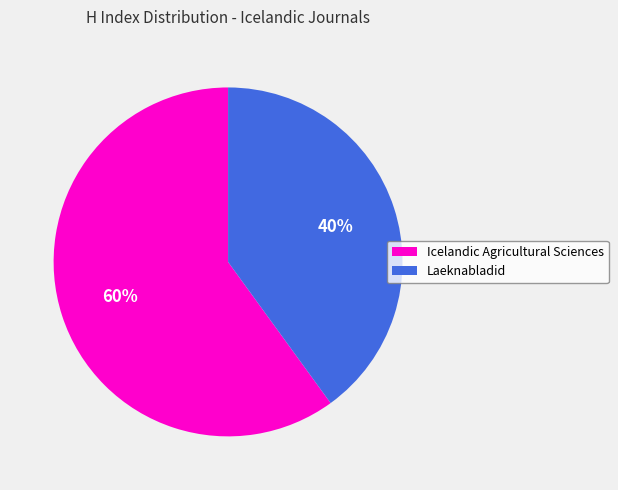

Combined, do Icelandic Agricultural Sciences and Laeknabladid account for over 50%?

Yes